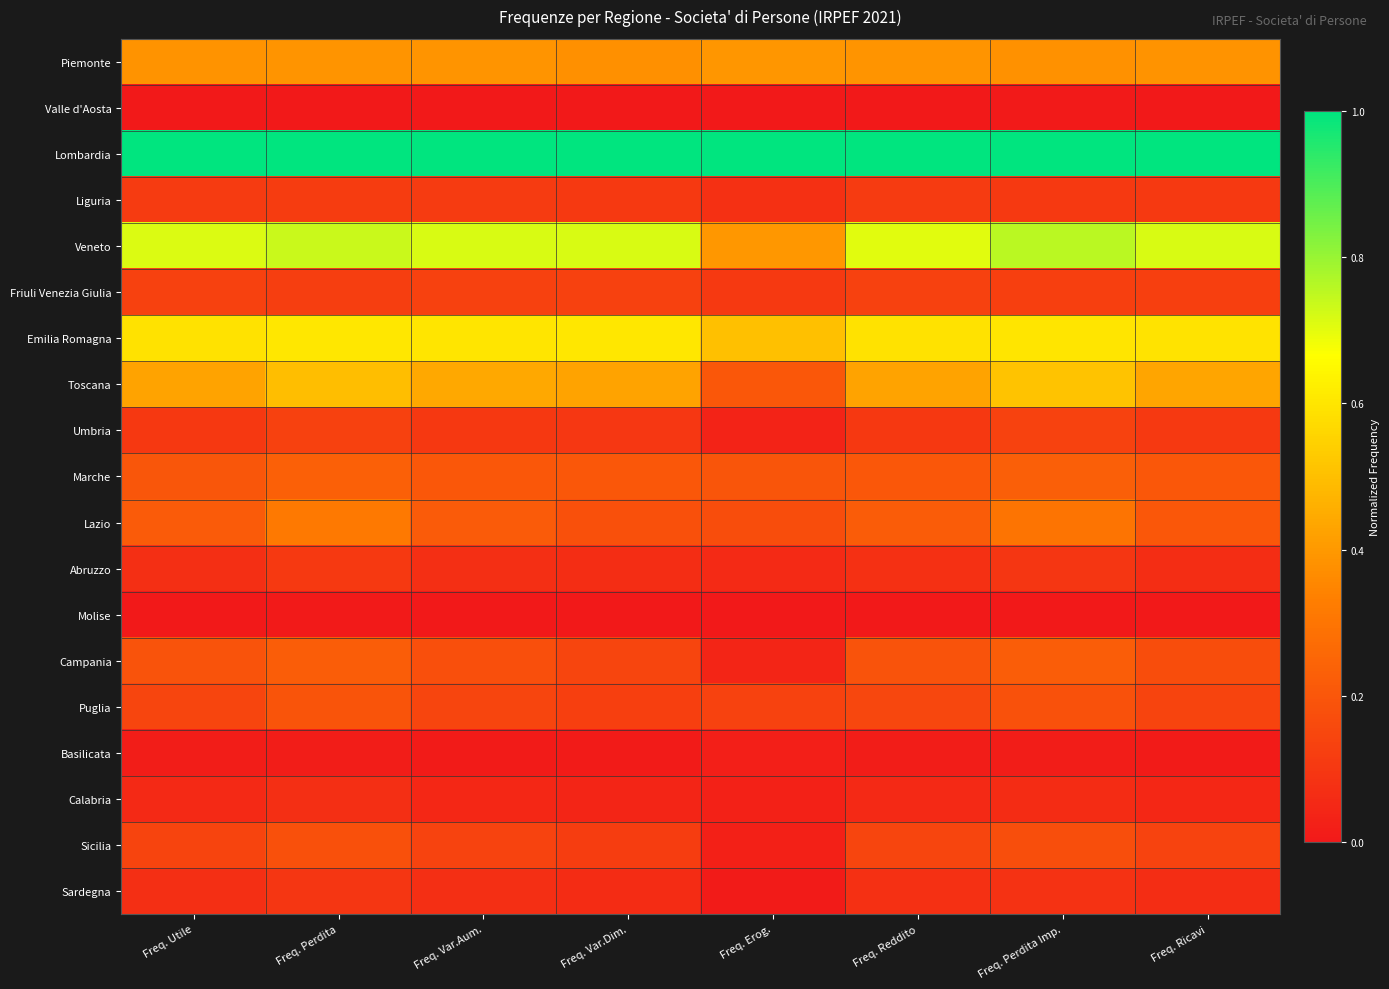

Which series has the largest total across all categories?

Lombardia